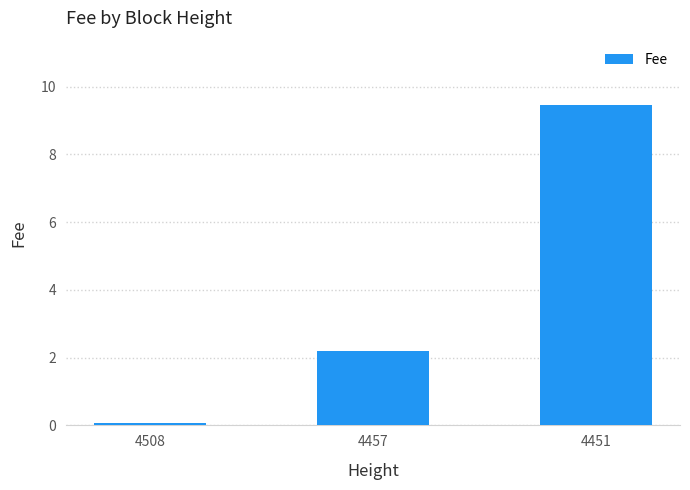

Reading right to left, extract all data points from this chart.

4451=9.5	4457=2.2	4508=0.1